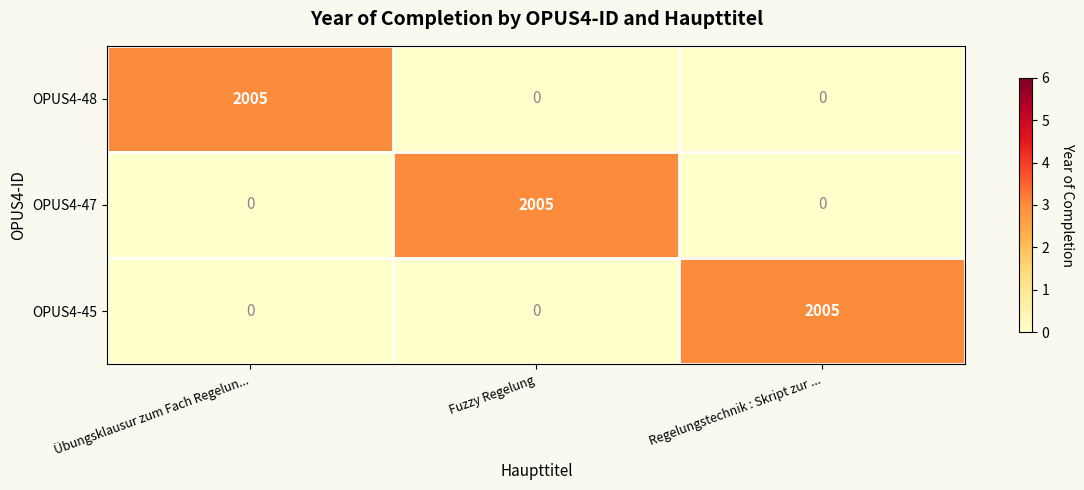

What is the approximate value of OPUS4-47 at Fuzzy Regelung, to the nearest 50?

2000